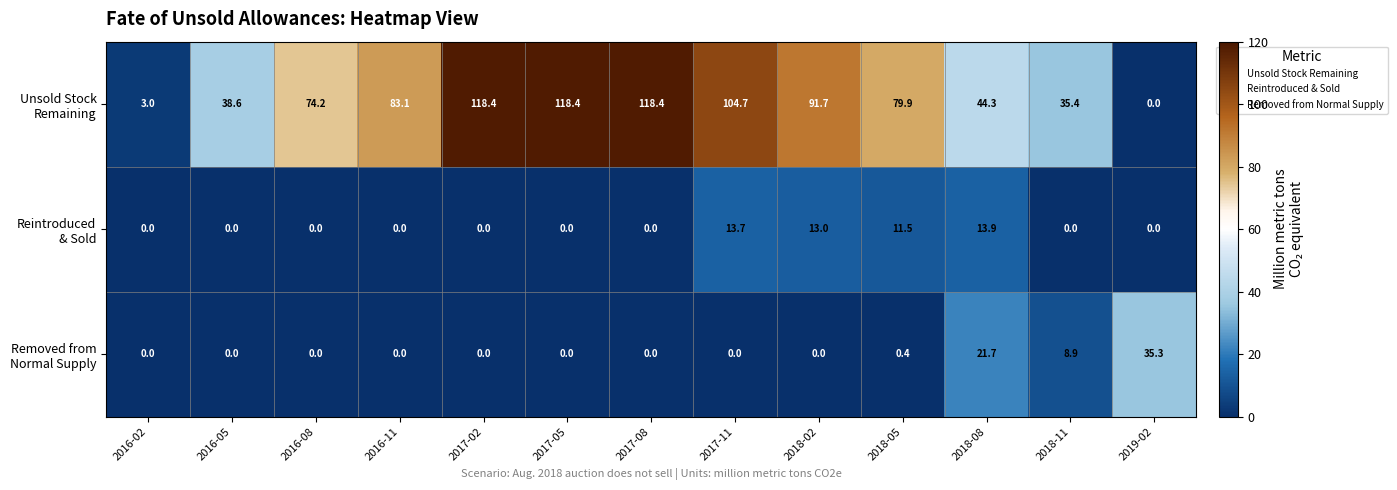

What is the greatest value displayed?

118.4